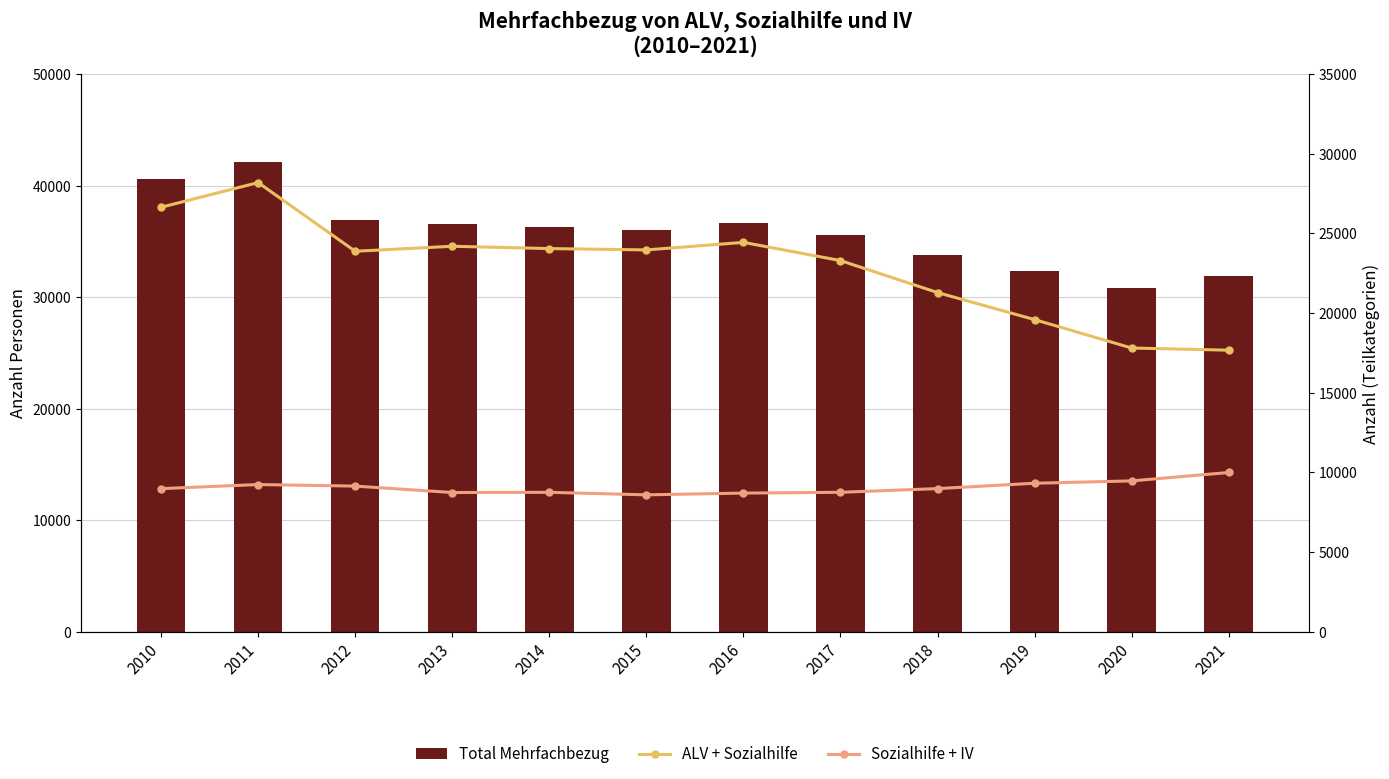

What are all the series names shown in the legend?

Total Mehrfachbezug, ALV + Sozialhilfe, Sozialhilfe + IV